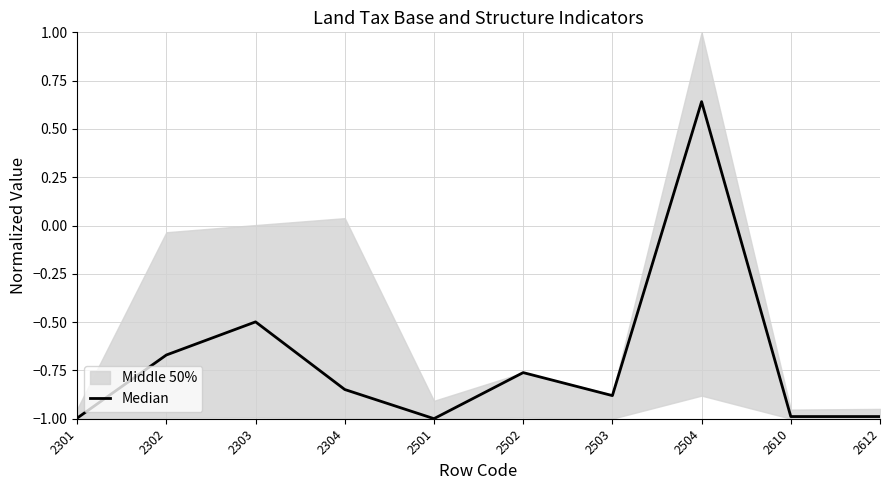

Rank the categories by value from lowest to highest.

2501, 2301, 2610, 2612, 2503, 2304, 2502, 2302, 2303, 2504